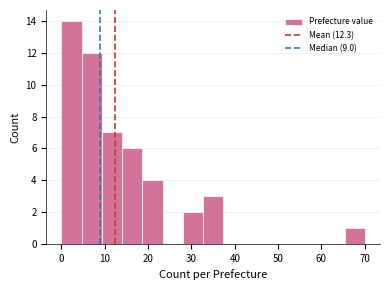

Reading left to right, transcribe this chart: for each bar, give the range it covers on the x-axis and its height. Neither the bar edges nor the heights are printed on the chart, so give them approximately, as read against the axes.

0 to 5: 14
5 to 9: 12
9 to 14: 7
14 to 19: 6
19 to 23: 4
23 to 28: 0
28 to 33: 2
33 to 37: 3
37 to 42: 0
42 to 47: 0
47 to 51: 0
51 to 56: 0
56 to 61: 0
61 to 65: 0
65 to 70: 1